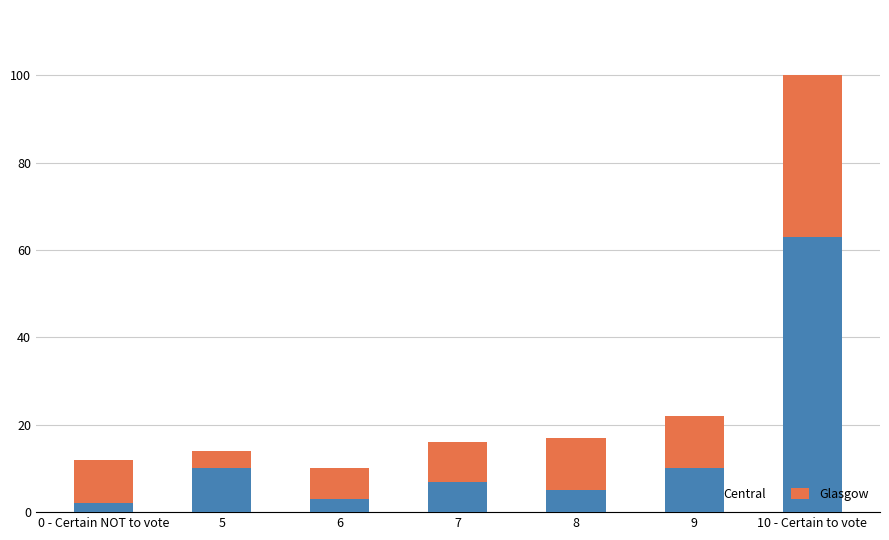

What is the sum of the Central values at 6 and 7?

10